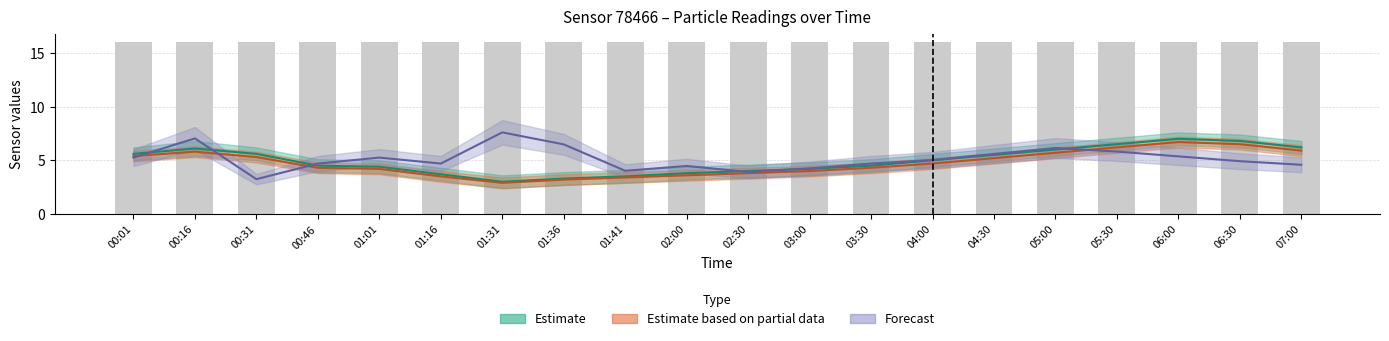

What is the total value across all series at 01:16?

27.9